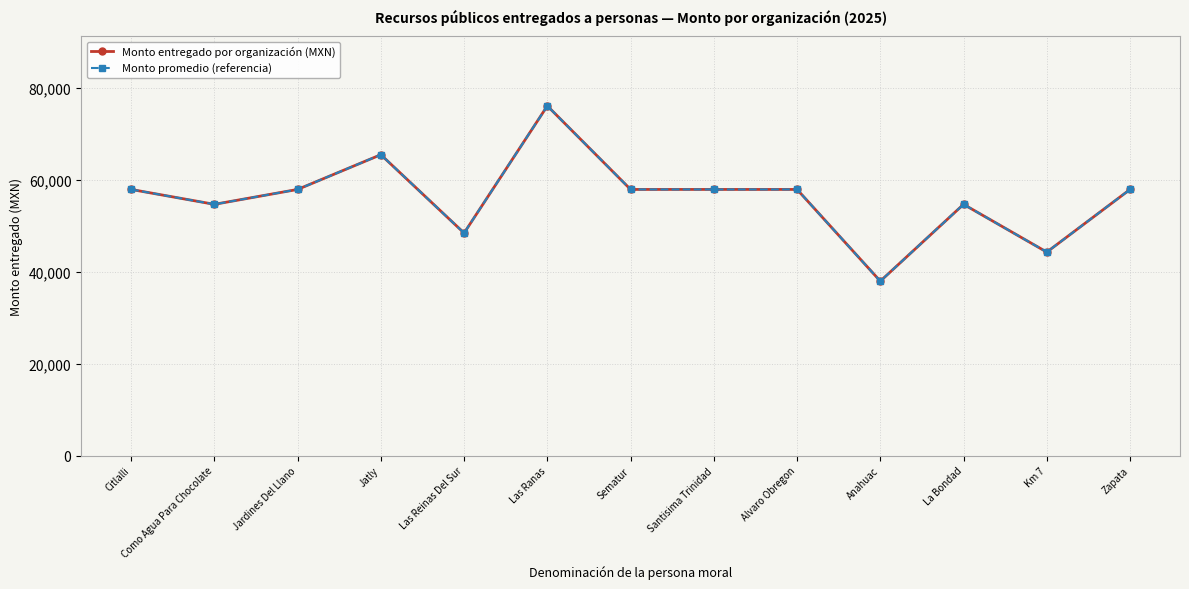

The Monto promedio (referencia) series shows 57900 at Jardines Del Llano. True or false?

True